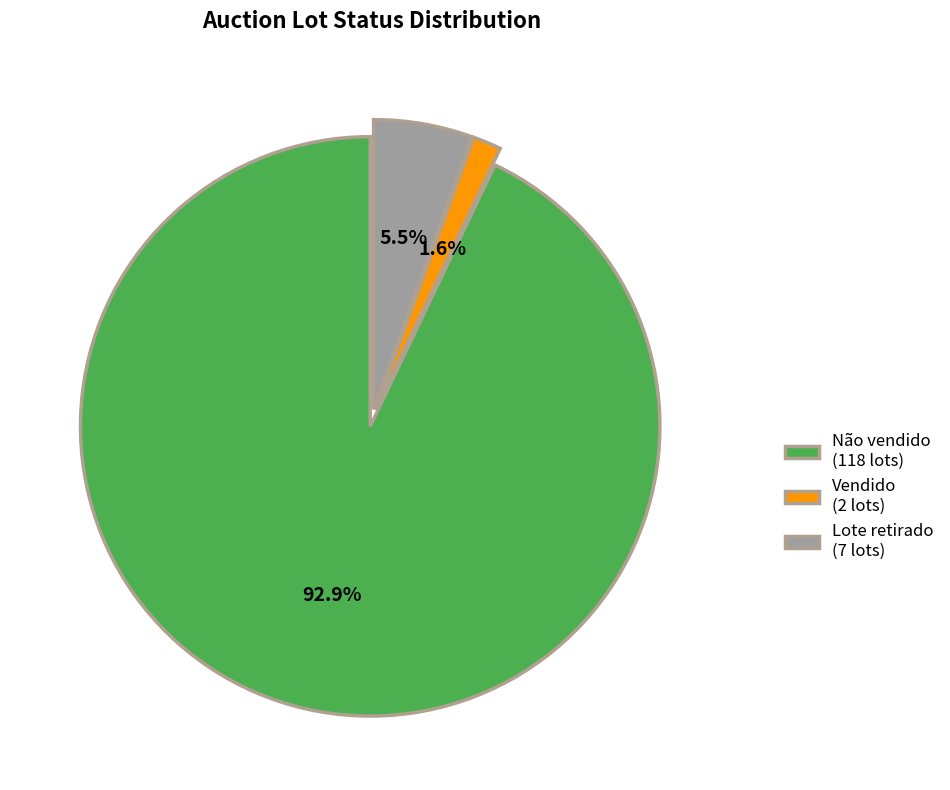

Combined, what portion of the pie is Vendido and Lote retirado?

7.1%